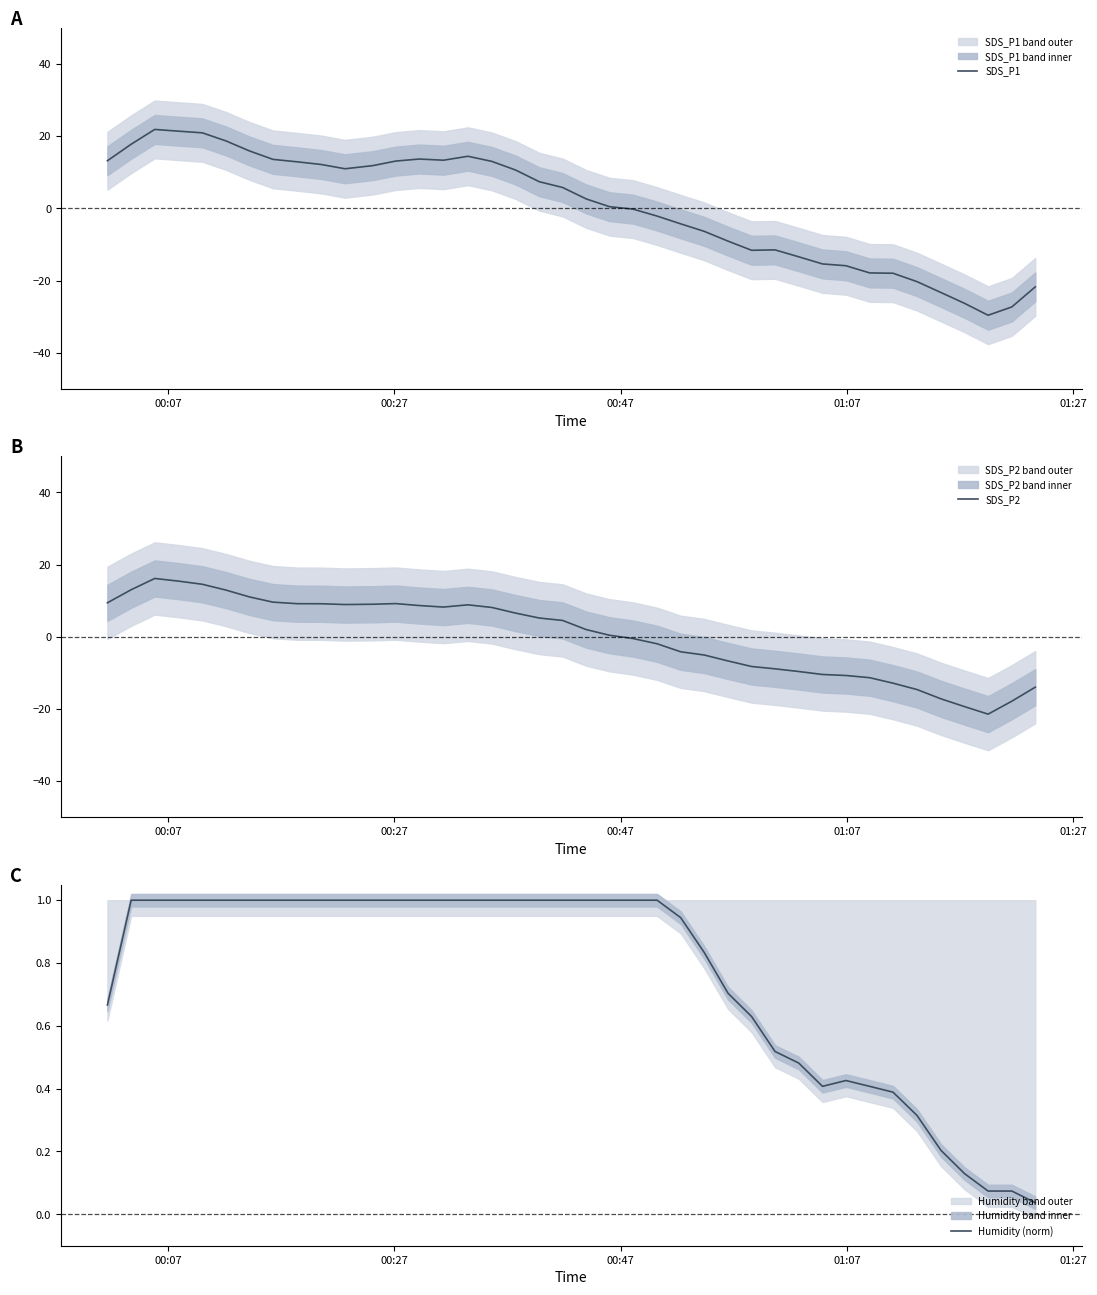

True or false: Humidity (norm) and SDS_P2 cross at least once.

True